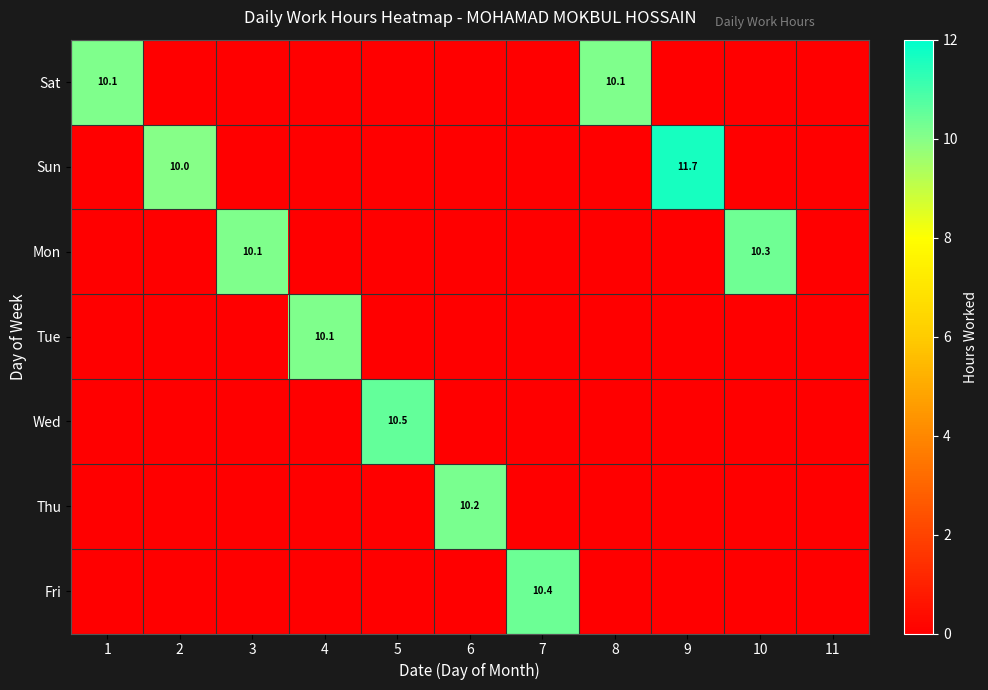

How many data points does each series have?

11